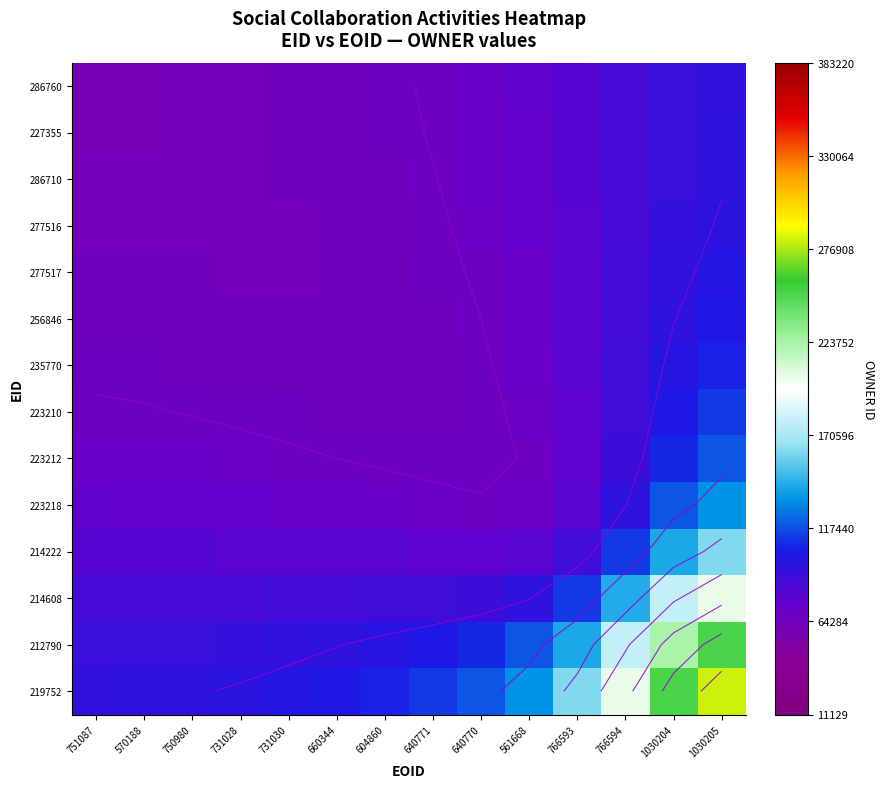

Rank the series at 1030205 from highest to lowest value.

219752, 212790, 214608, 214222, 223218, 223212, 223210, 235770, 256846, 277517, 277516, 286710, 227355, 286760